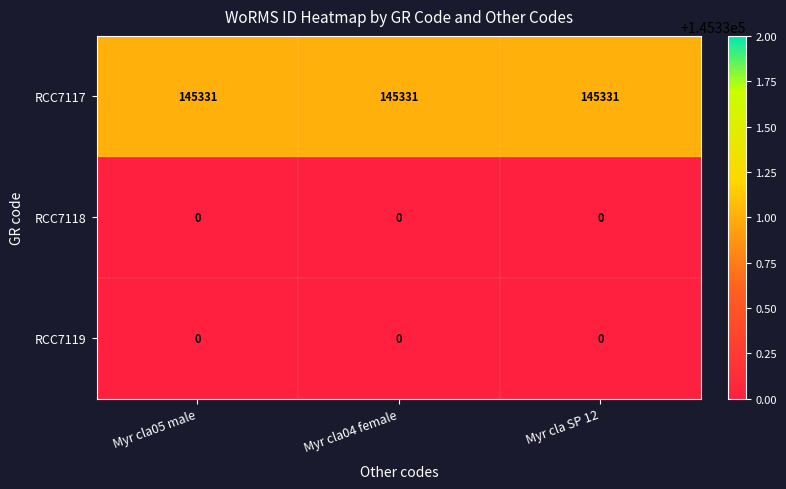

The value of RCC7117 at Myr cla SP 12 is 145331. True or false?

True